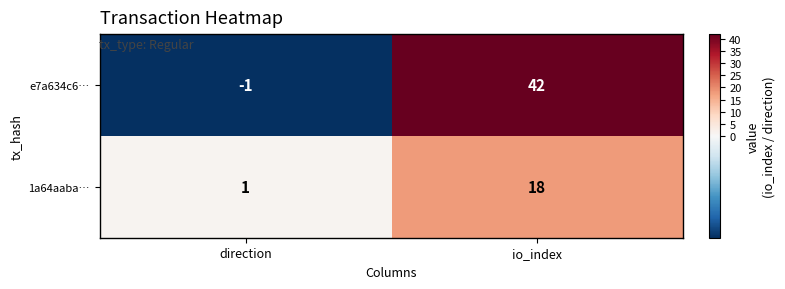

Reading left to right, what are all the values shown in this chart?

e7a634c6…: direction=-1	io_index=42
1a64aaba…: direction=1	io_index=18